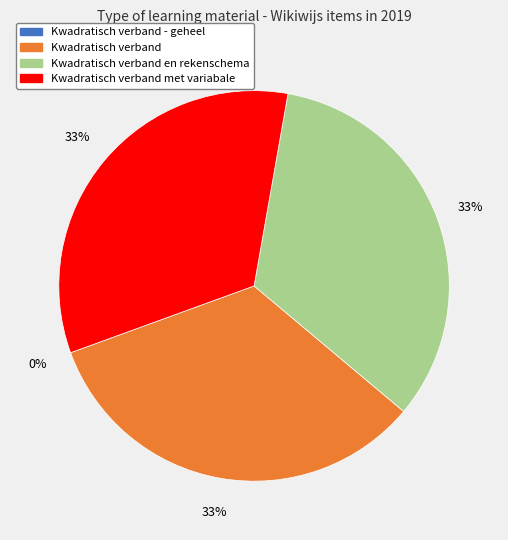

To the nearest percent, what is the average slice percentage?

25%